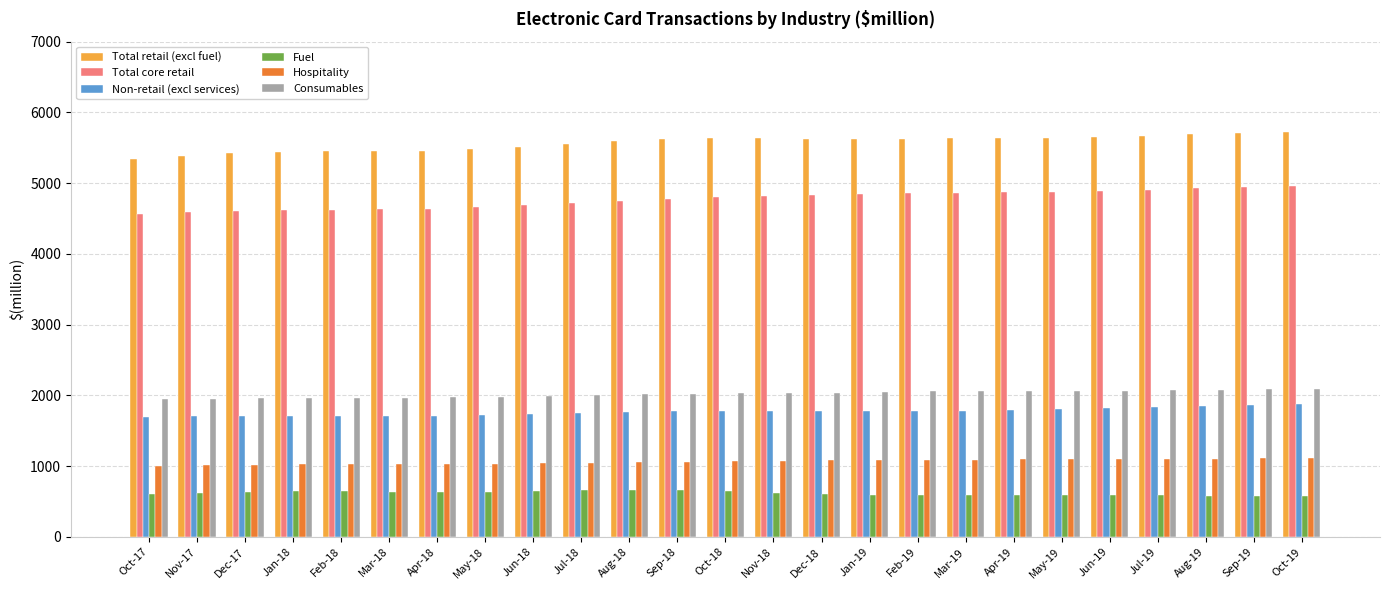

What is the lowest value of the Hospitality series?

1001